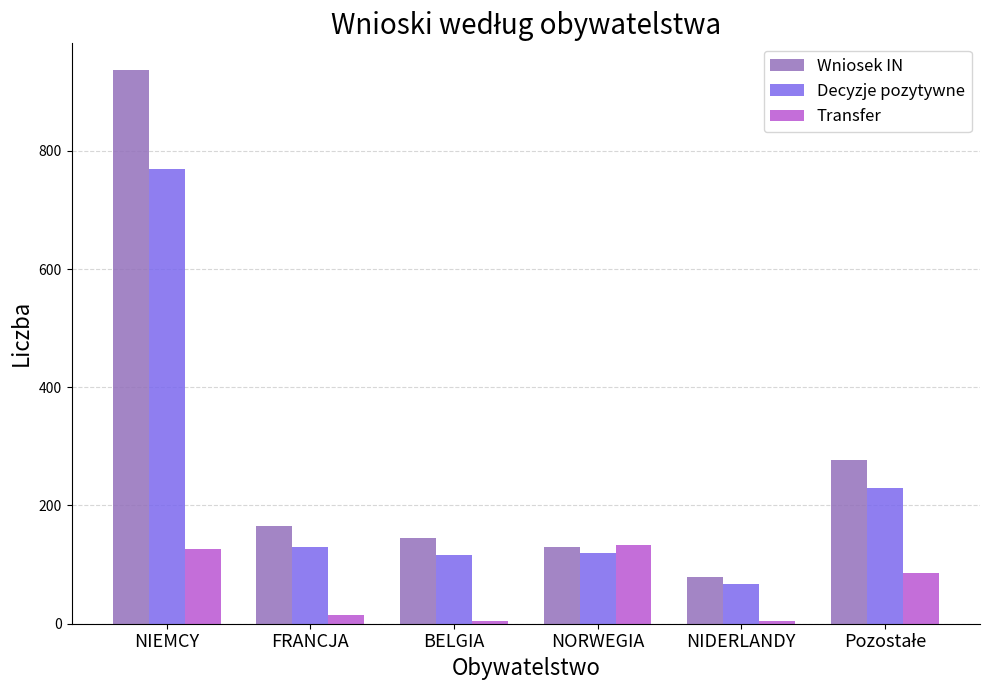

At which category is the sum across all series the highest?

NIEMCY